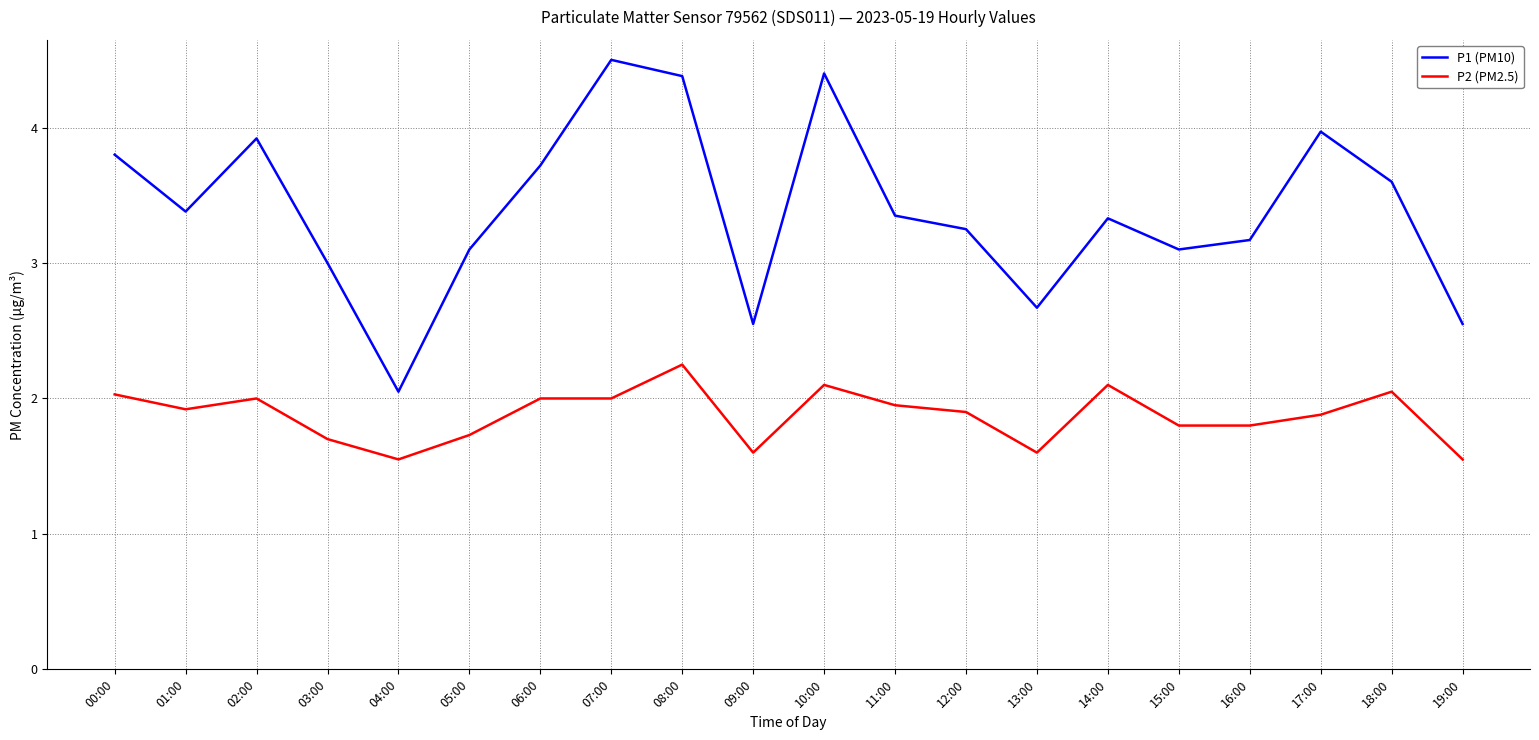

What are all the series names shown in the legend?

P1 (PM10), P2 (PM2.5)